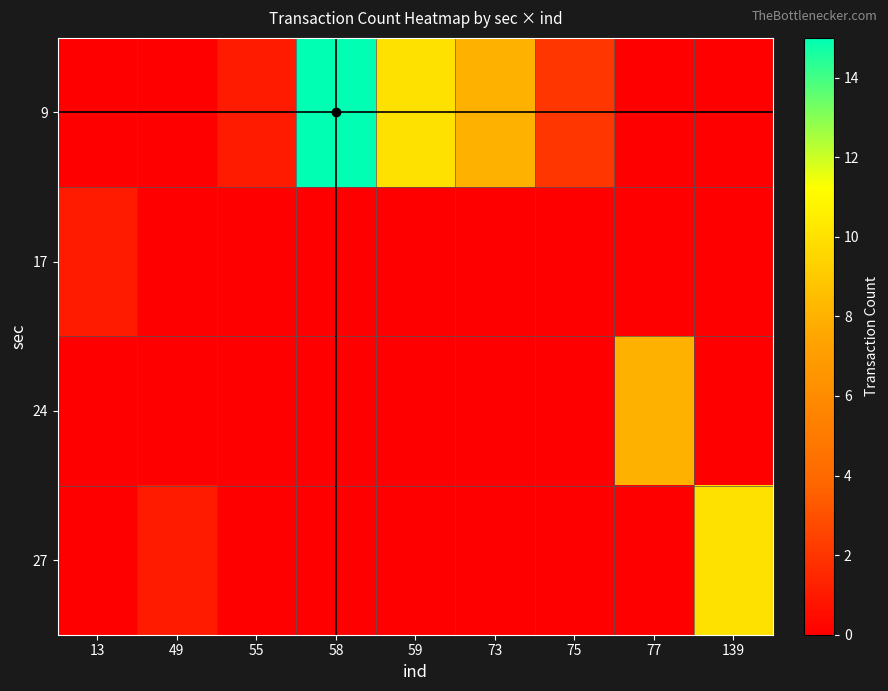

At how many categories does at least one series exceed 3?

5